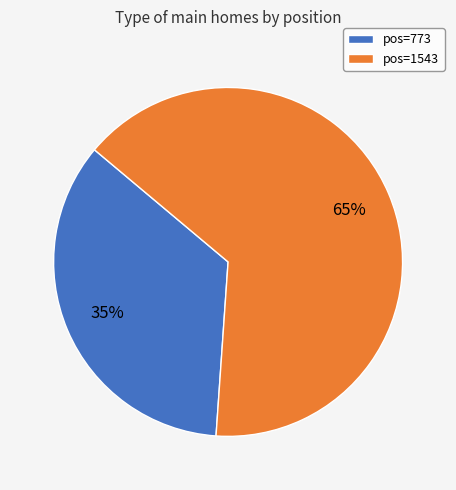

How many segments does this pie chart have?

2